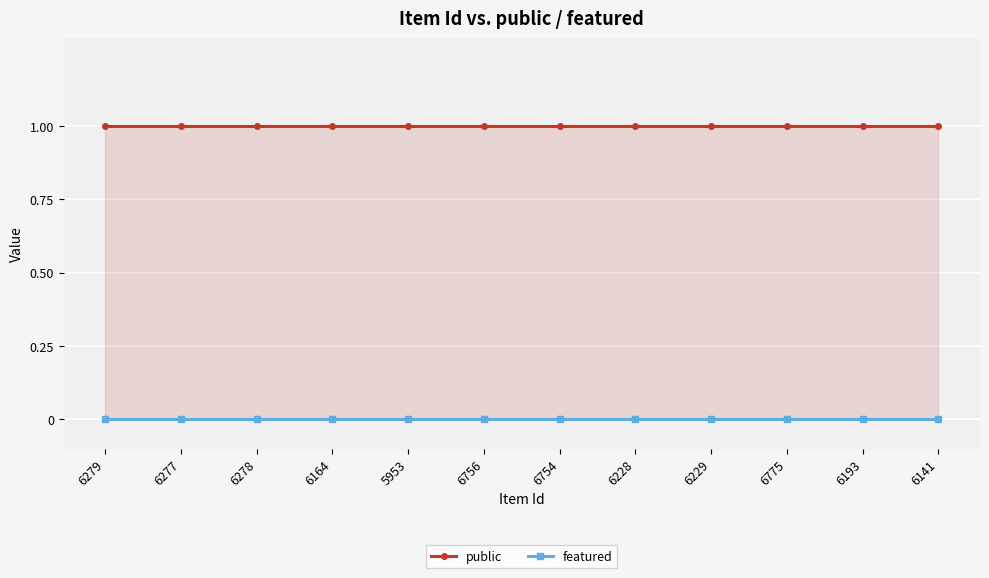

Reading left to right, transcribe all the data shown in this chart.

public: 6279=1	6277=1	6278=1	6164=1	5953=1	6756=1	6754=1	6228=1	6229=1	6775=1	6193=1	6141=1
featured: 6279=0	6277=0	6278=0	6164=0	5953=0	6756=0	6754=0	6228=0	6229=0	6775=0	6193=0	6141=0